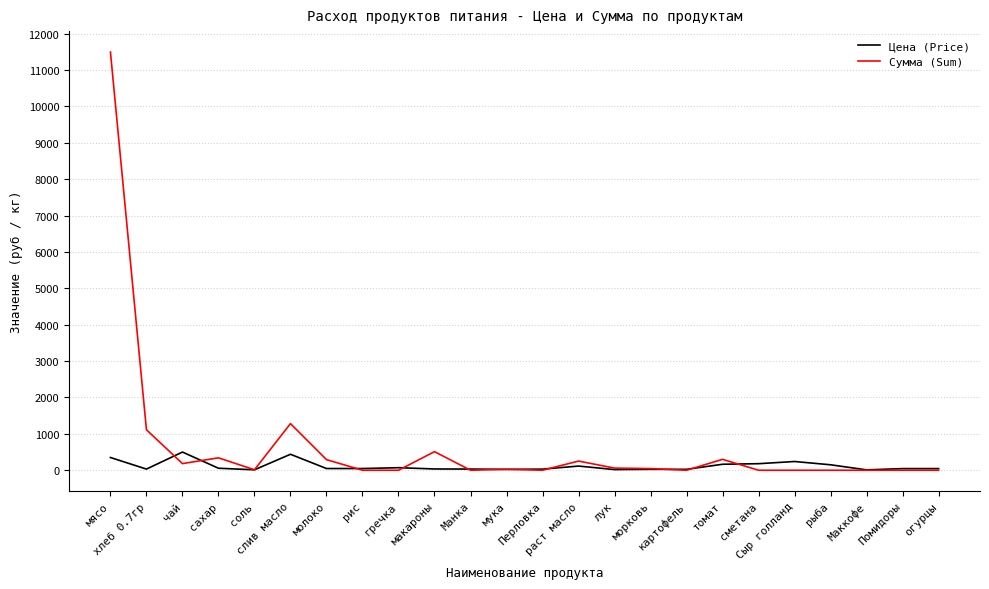

List the series in order of their overall mean, highest first.

Сумма (Sum), Цена (Price)